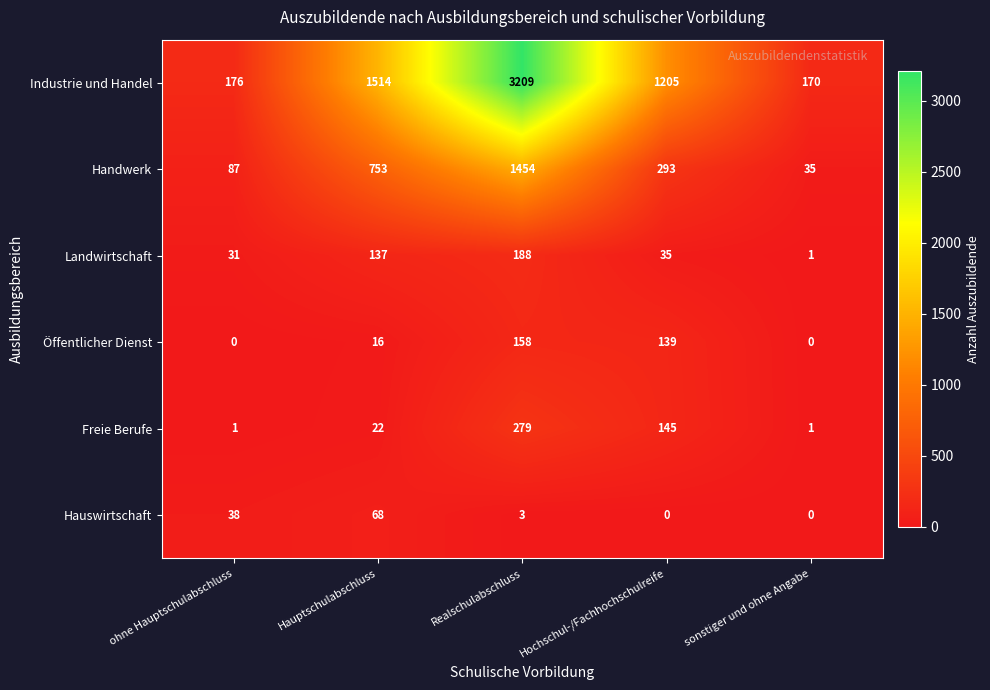

Reading left to right, list all the values displayed in this chart.

Industrie und Handel: ohne Hauptschulabschluss=176	Hauptschulabschluss=1514	Realschulabschluss=3209	Hochschul-/Fachhochschulreife=1205	sonstiger und ohne Angabe=170
Handwerk: ohne Hauptschulabschluss=87	Hauptschulabschluss=753	Realschulabschluss=1454	Hochschul-/Fachhochschulreife=293	sonstiger und ohne Angabe=35
Landwirtschaft: ohne Hauptschulabschluss=31	Hauptschulabschluss=137	Realschulabschluss=188	Hochschul-/Fachhochschulreife=35	sonstiger und ohne Angabe=1
Öffentlicher Dienst: ohne Hauptschulabschluss=0	Hauptschulabschluss=16	Realschulabschluss=158	Hochschul-/Fachhochschulreife=139	sonstiger und ohne Angabe=0
Freie Berufe: ohne Hauptschulabschluss=1	Hauptschulabschluss=22	Realschulabschluss=279	Hochschul-/Fachhochschulreife=145	sonstiger und ohne Angabe=1
Hauswirtschaft: ohne Hauptschulabschluss=38	Hauptschulabschluss=68	Realschulabschluss=3	Hochschul-/Fachhochschulreife=0	sonstiger und ohne Angabe=0